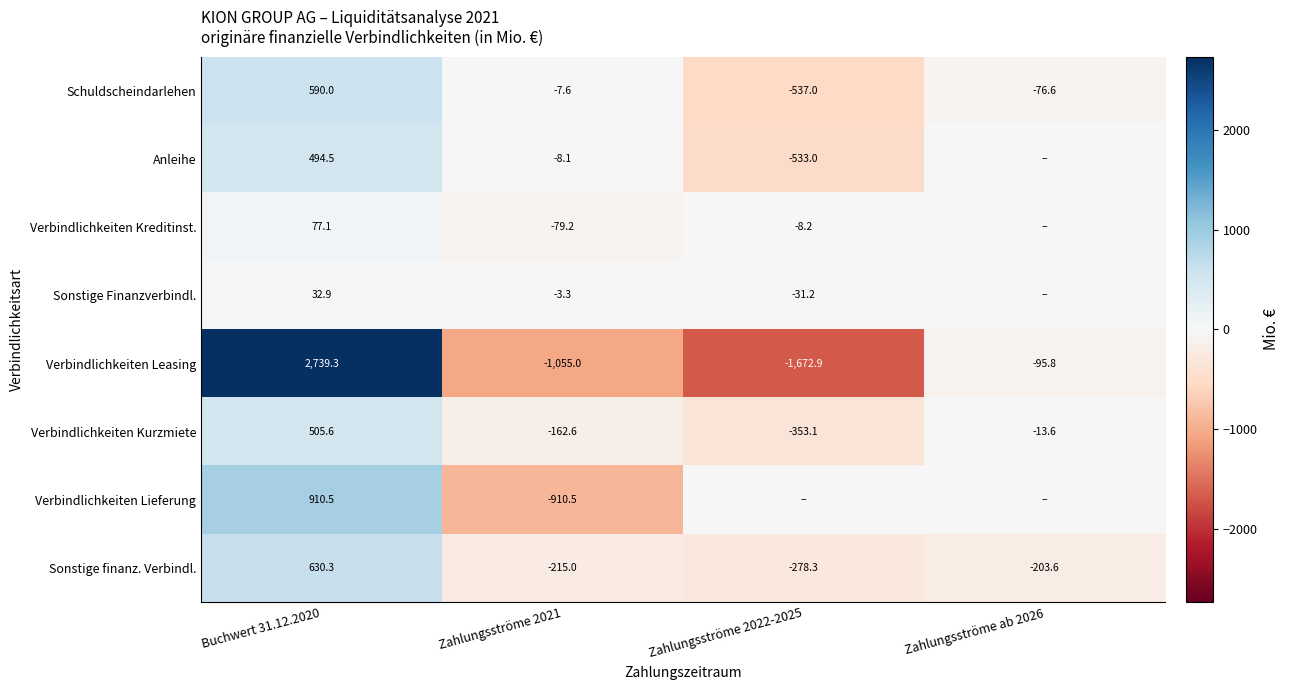

List the labels in order of Verbindlichkeiten Leasing value, smallest first.

Zahlungsströme 2022-2025, Zahlungsströme 2021, Zahlungsströme ab 2026, Buchwert 31.12.2020